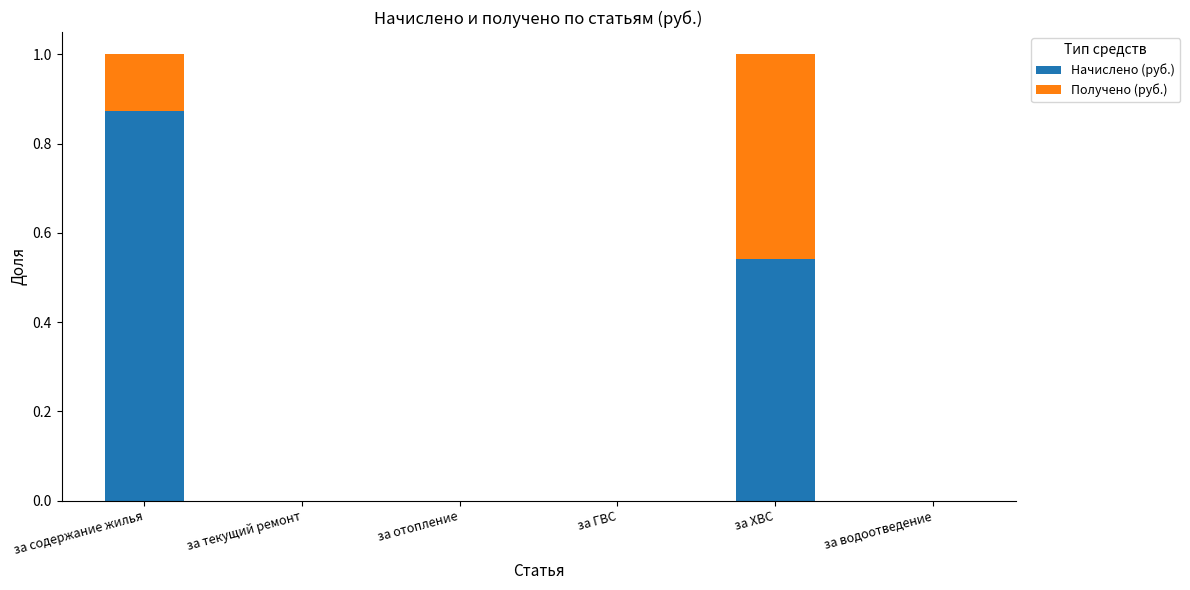

At which label does Начислено (руб.) reach its peak?

за содержание жилья